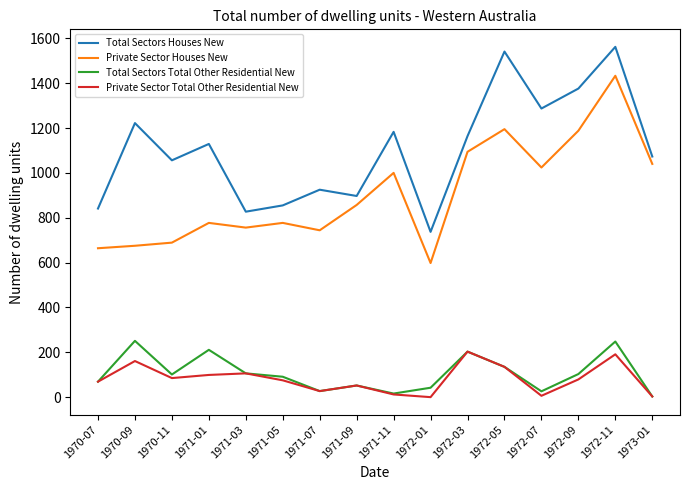

Which series changed the most between 1970-09 and 1970-11?

Total Sectors Houses New